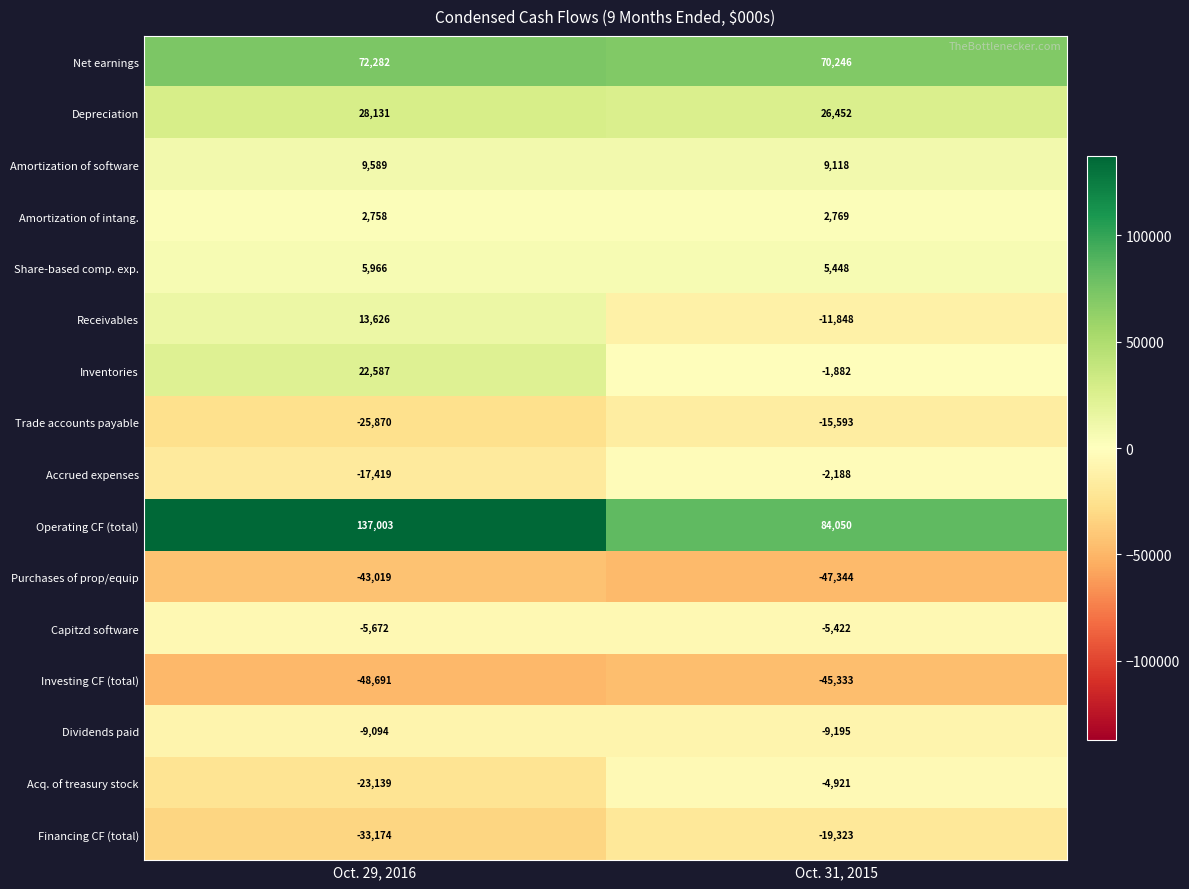

List the series in order of their peak value, lowest first.

Investing CF (total), Purchases of prop/equip, Financing CF (total), Trade accounts payable, Dividends paid, Capitzd software, Acq. of treasury stock, Accrued expenses, Amortization of intang., Share-based comp. exp., Amortization of software, Receivables, Inventories, Depreciation, Net earnings, Operating CF (total)